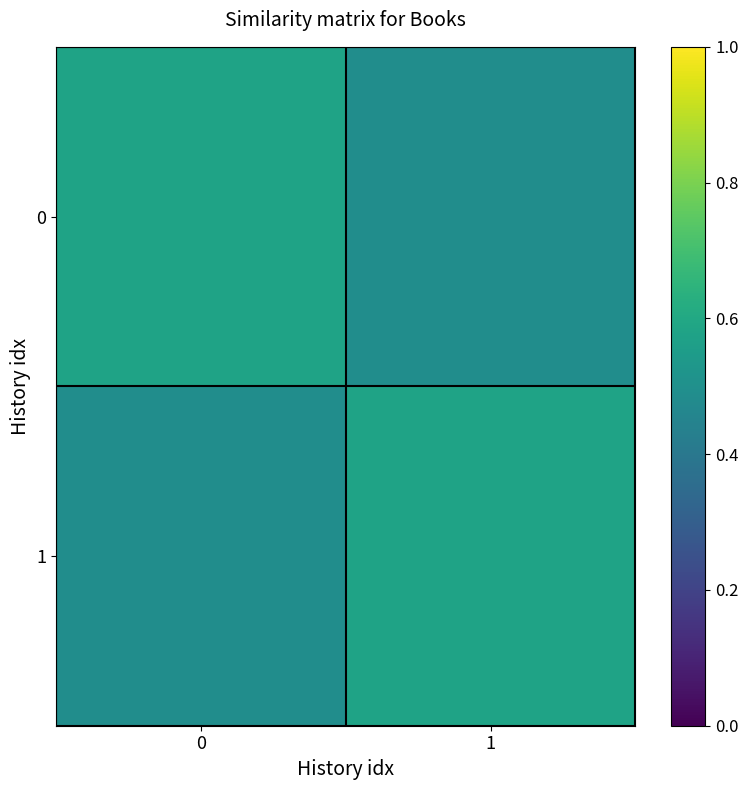

Reading left to right, list all the values displayed in this chart.

0: 0=0.6	1=0.5
1: 0=0.5	1=0.6